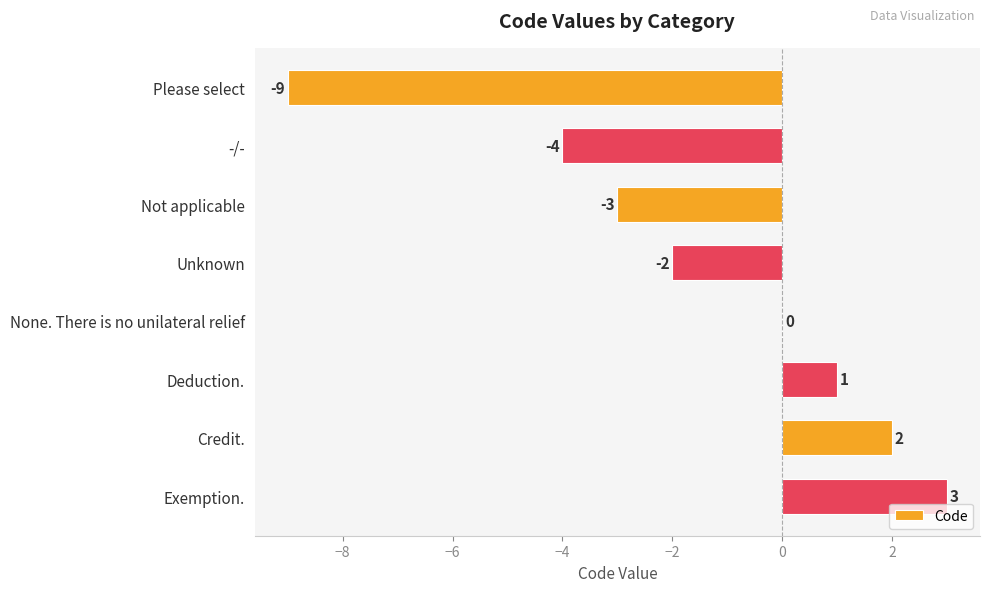

The value at Credit. is 1. True or false?

False